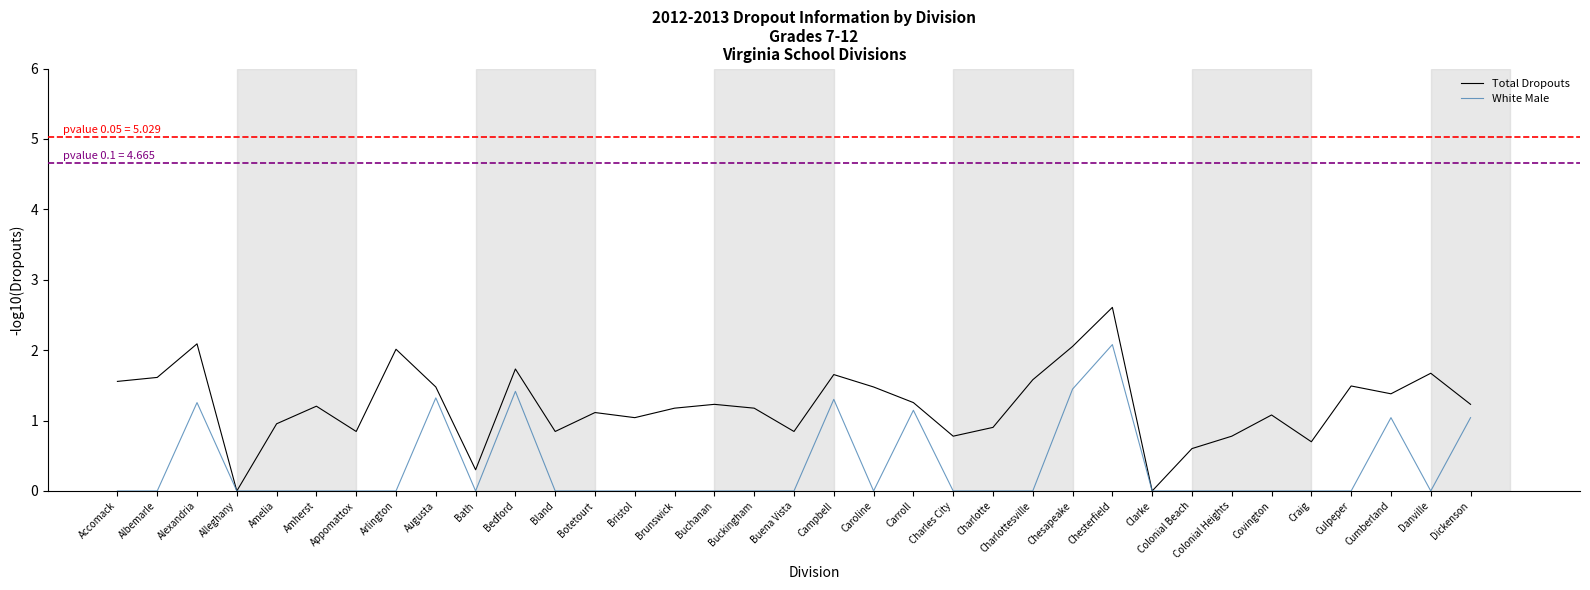

At which category does the chart reach its peak across all series?

Chesterfield